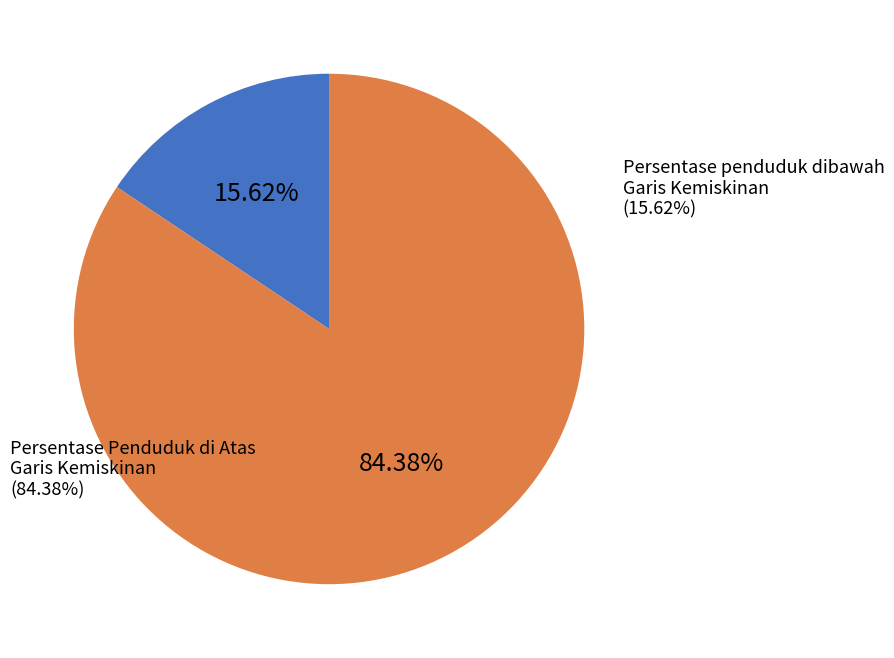

Is it true that Persentase penduduk dibawah Garis Kemiskinan
(15.62%) is 16% of the pie?

True